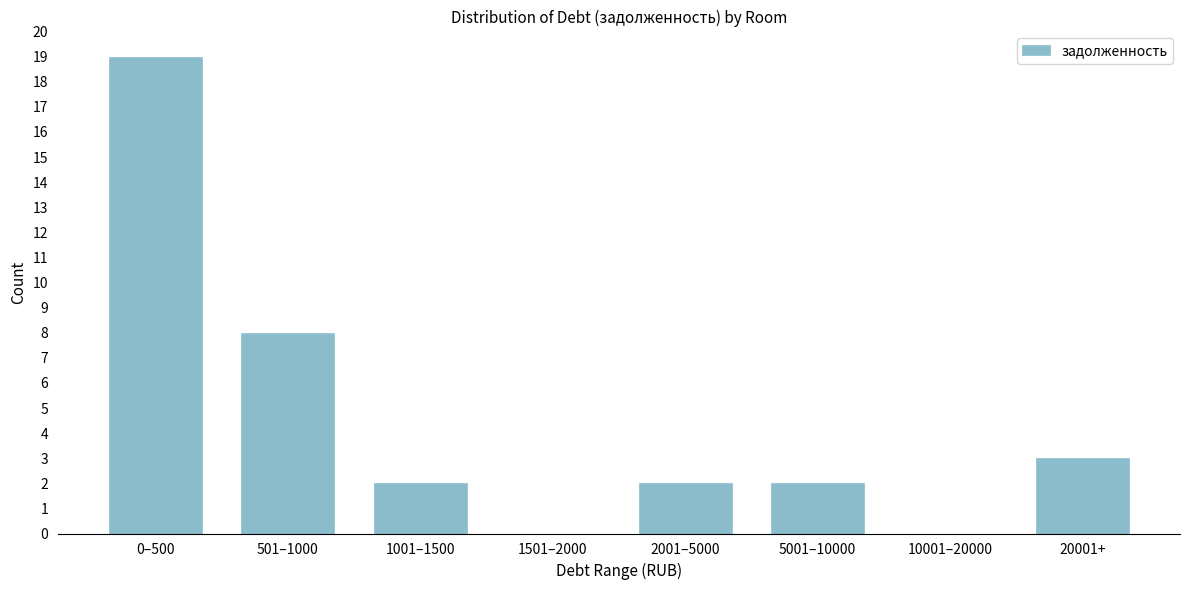

Reading left to right, transcribe all the data shown in this chart.

0–500=19	501–1000=8	1001–1500=2	1501–2000=0	2001–5000=2	5001–10000=2	10001–20000=0	20001+=3